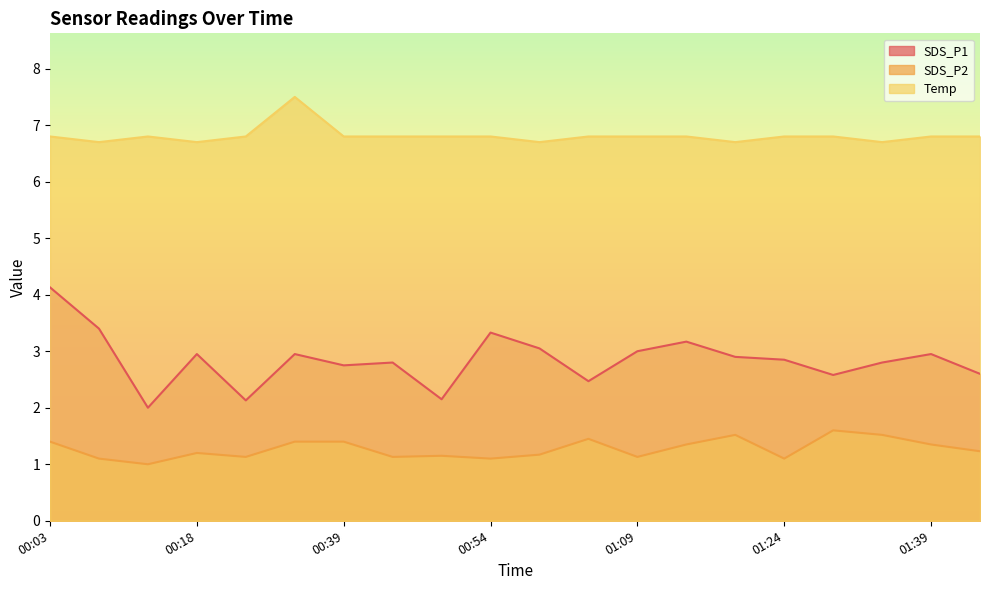

Reading left to right, extract all data points from this chart.

SDS_P1: 00:03=4.1	00:08=3.4	00:13=2.0	00:18=3.0	00:28=2.1	00:34=3.0	00:39=2.8	00:44=2.8	00:49=2.1	00:54=3.3	00:59=3.0	01:04=2.5	01:09=3.0	01:14=3.2	01:19=2.9	01:24=2.9	01:29=2.6	01:34=2.8	01:39=3.0	01:44=2.6
SDS_P2: 00:03=1.4	00:08=1.1	00:13=1.0	00:18=1.2	00:28=1.1	00:34=1.4	00:39=1.4	00:44=1.1	00:49=1.1	00:54=1.1	00:59=1.2	01:04=1.4	01:09=1.1	01:14=1.4	01:19=1.5	01:24=1.1	01:29=1.6	01:34=1.5	01:39=1.4	01:44=1.2
Temp: 00:03=6.8	00:08=6.7	00:13=6.8	00:18=6.7	00:28=6.8	00:34=7.5	00:39=6.8	00:44=6.8	00:49=6.8	00:54=6.8	00:59=6.7	01:04=6.8	01:09=6.8	01:14=6.8	01:19=6.7	01:24=6.8	01:29=6.8	01:34=6.7	01:39=6.8	01:44=6.8